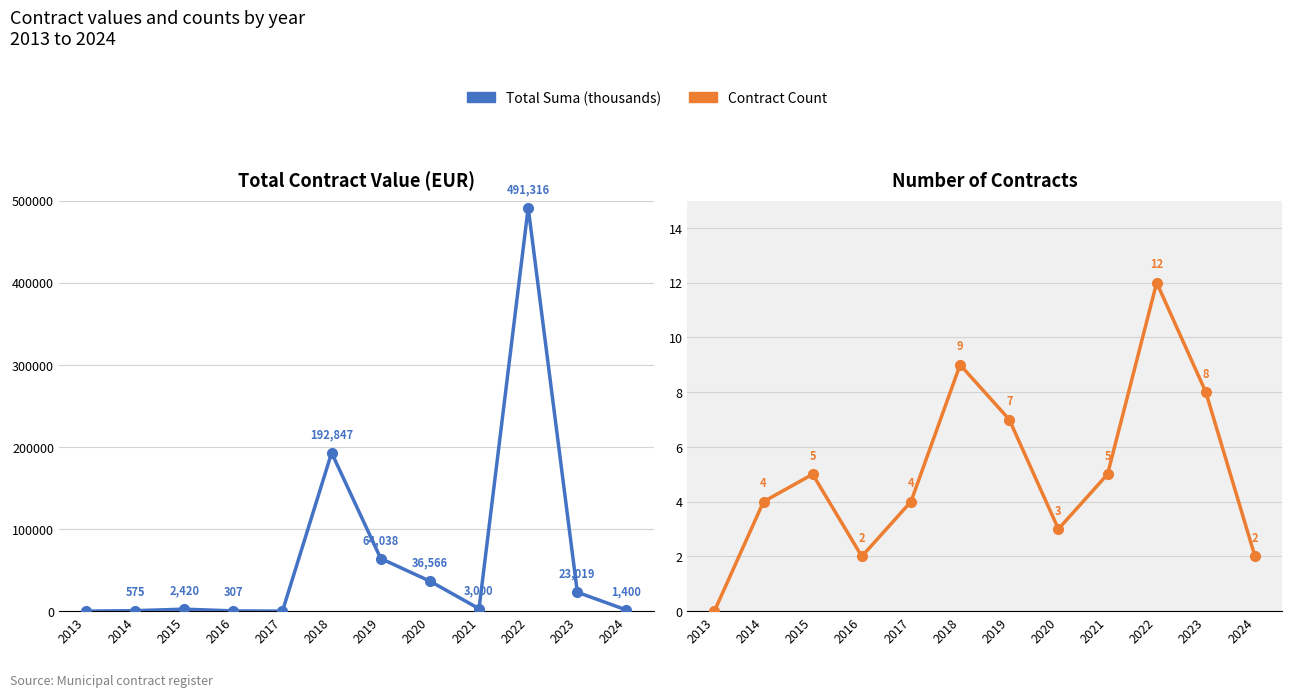

How many values in the Total Suma (thousands) series are below 3000?

6